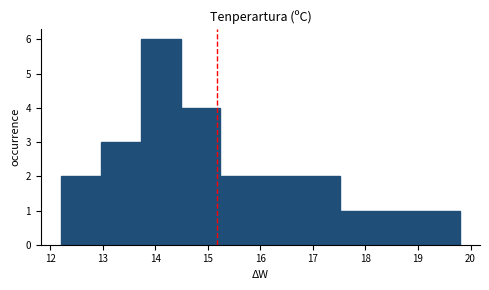

Reading left to right, transcribe this chart: for each bar, give the range it covers on the x-axis and its height. Neither the bar edges nor the heights are printed on the chart, so give them approximately, as read against the axes.

12.20 to 12.96: 2
12.96 to 13.72: 3
13.72 to 14.48: 6
14.48 to 15.24: 4
15.24 to 16.00: 2
16.00 to 16.76: 2
16.76 to 17.52: 2
17.52 to 18.28: 1
18.28 to 19.04: 1
19.04 to 19.80: 1